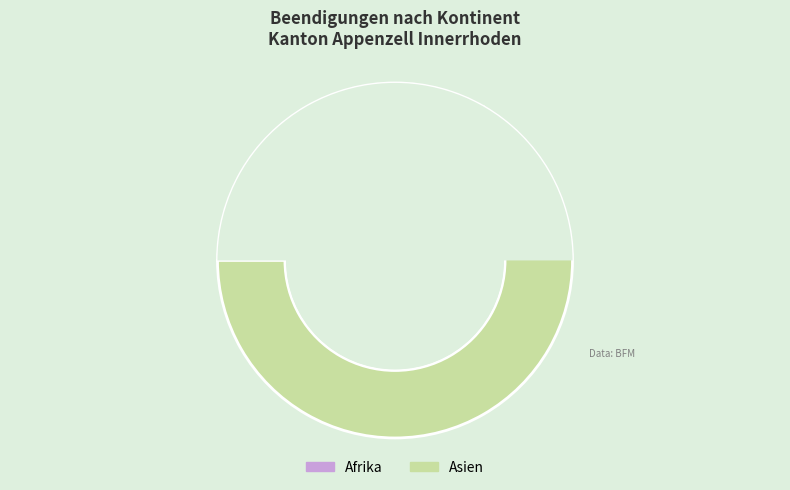

The Afrika slice represents 26% of the pie. True or false?

False